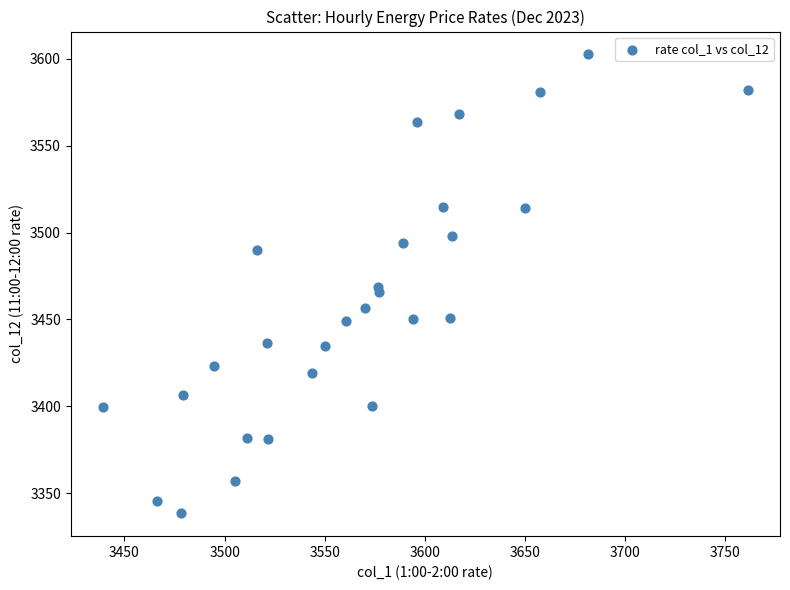

What is the range of X values (max minus min)?

321.9